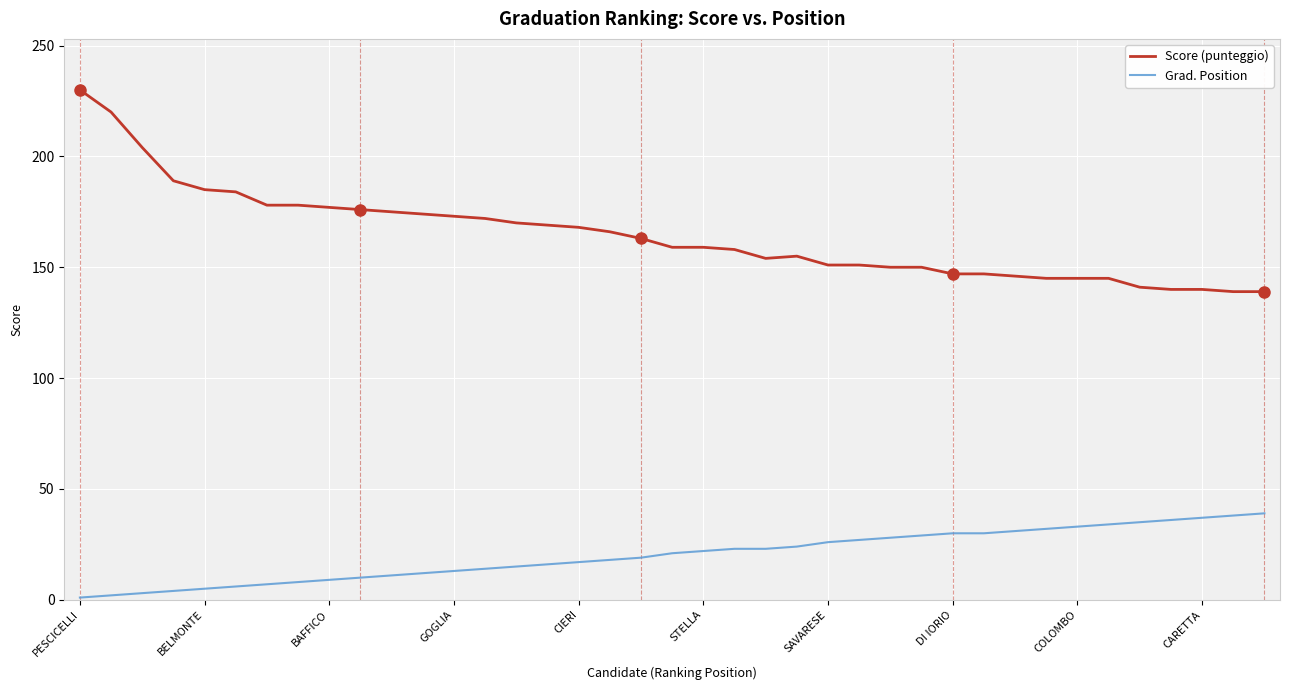

Count the number of categories in the chart.

39